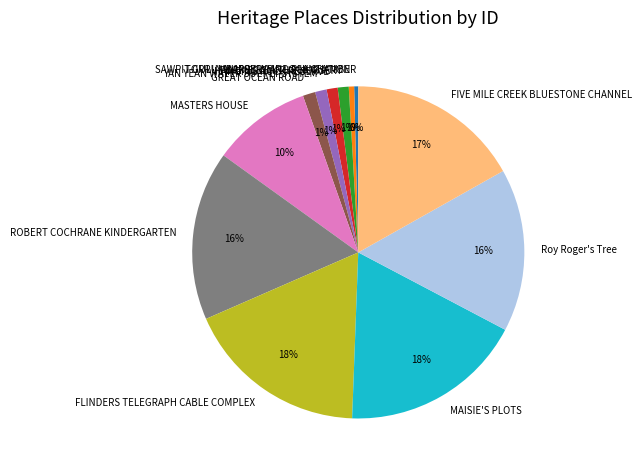

Between FIVE MILE CREEK BLUESTONE CHANNEL and TORRUMBARRY WEIR LOCK CHAMBER, which is larger?

FIVE MILE CREEK BLUESTONE CHANNEL